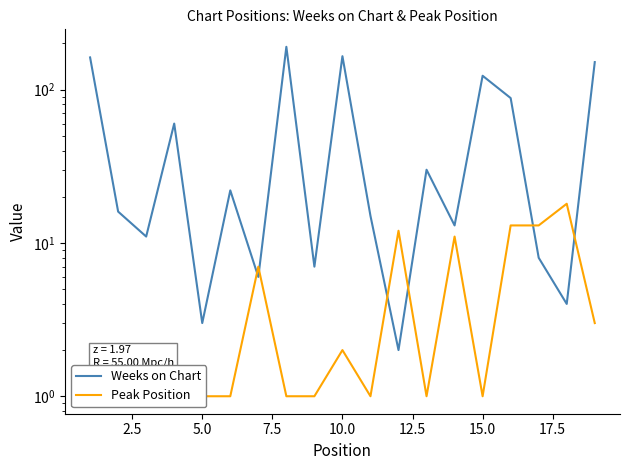

How many interior local peaks does the Weeks on Chart series have?

6